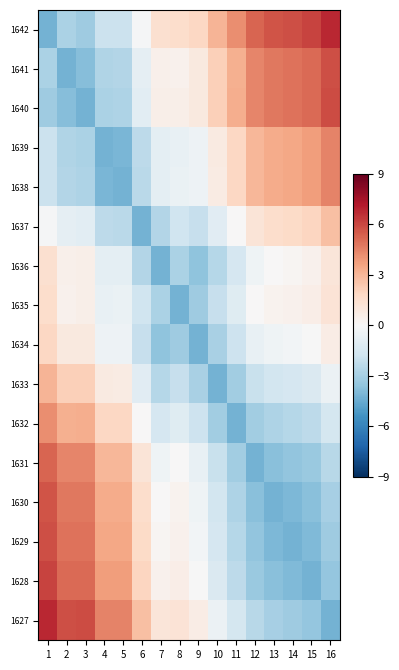

Reading left to right, extract all data points from this chart.

1642: 1=-4.2	2=-2.8	3=-3.2	4=-1.9	5=-1.9	6=-0.1	7=1.4	8=1.6	9=1.9	10=3.1	11=4.2	12=5.3	13=5.7	14=5.8	15=6.1	16=6.8
1641: 1=-2.8	2=-4.2	3=-3.8	4=-2.7	5=-2.6	6=-0.8	7=0.5	8=0.4	9=0.9	10=2.1	11=3.2	12=4.4	13=4.7	14=4.9	15=5.1	16=5.8
1640: 1=-3.2	2=-3.8	3=-4.2	4=-2.8	5=-2.8	6=-0.9	7=0.5	8=0.5	9=0.9	10=2.2	11=3.2	12=4.4	13=4.7	14=4.9	15=5.1	16=5.8
1639: 1=-1.9	2=-2.7	3=-2.8	4=-4.2	5=-4.1	6=-2.4	7=-0.9	8=-0.7	9=-0.4	10=0.8	11=1.9	12=3.0	13=3.4	14=3.5	15=3.8	16=4.5
1638: 1=-1.9	2=-2.6	3=-2.8	4=-4.1	5=-4.2	6=-2.4	7=-0.9	8=-0.6	9=-0.4	10=0.8	11=1.8	12=3.0	13=3.3	14=3.5	15=3.7	16=4.5
1637: 1=-0.1	2=-0.8	3=-0.9	4=-2.4	5=-2.4	6=-4.2	7=-2.6	8=-1.8	9=-2.0	10=-1.0	11=0.1	12=1.1	13=1.6	14=1.7	15=2.0	16=2.7
1636: 1=1.4	2=0.5	3=0.5	4=-0.9	5=-0.9	6=-2.6	7=-4.2	8=-2.9	9=-3.6	10=-2.6	11=-1.5	12=-0.4	13=0.0	14=0.2	15=0.4	16=1.1
1635: 1=1.6	2=0.4	3=0.5	4=-0.7	5=-0.6	6=-1.8	7=-2.9	8=-4.2	9=-3.2	10=-2.1	11=-1.1	12=0.0	13=0.3	14=0.4	15=0.6	16=1.2
1634: 1=1.9	2=0.9	3=0.9	4=-0.4	5=-0.4	6=-2.0	7=-3.6	8=-3.2	9=-4.2	10=-2.9	11=-1.9	12=-0.7	13=-0.4	14=-0.2	15=-0.0	16=0.7
1633: 1=3.1	2=2.1	3=2.2	4=0.8	5=0.8	6=-1.0	7=-2.6	8=-2.1	9=-2.9	10=-4.2	11=-3.1	12=-2.0	13=-1.7	14=-1.5	15=-1.3	16=-0.5
1632: 1=4.2	2=3.2	3=3.2	4=1.9	5=1.8	6=0.1	7=-1.5	8=-1.1	9=-1.9	10=-3.1	11=-4.2	12=-3.1	13=-2.7	14=-2.6	15=-2.3	16=-1.6
1631: 1=5.3	2=4.4	3=4.4	4=3.0	5=3.0	6=1.1	7=-0.4	8=0.0	9=-0.7	10=-2.0	11=-3.1	12=-4.2	13=-3.8	14=-3.5	15=-3.3	16=-2.5
1630: 1=5.7	2=4.7	3=4.7	4=3.4	5=3.3	6=1.6	7=0.0	8=0.3	9=-0.4	10=-1.7	11=-2.7	12=-3.8	13=-4.2	14=-4.0	15=-3.8	16=-3.0
1629: 1=5.8	2=4.9	3=4.9	4=3.5	5=3.5	6=1.7	7=0.2	8=0.4	9=-0.2	10=-1.5	11=-2.6	12=-3.5	13=-4.0	14=-4.2	15=-4.0	16=-3.2
1628: 1=6.1	2=5.1	3=5.1	4=3.8	5=3.7	6=2.0	7=0.4	8=0.6	9=-0.0	10=-1.3	11=-2.3	12=-3.3	13=-3.8	14=-4.0	15=-4.2	16=-3.5
1627: 1=6.8	2=5.8	3=5.8	4=4.5	5=4.5	6=2.7	7=1.1	8=1.2	9=0.7	10=-0.5	11=-1.6	12=-2.5	13=-3.0	14=-3.2	15=-3.5	16=-4.2